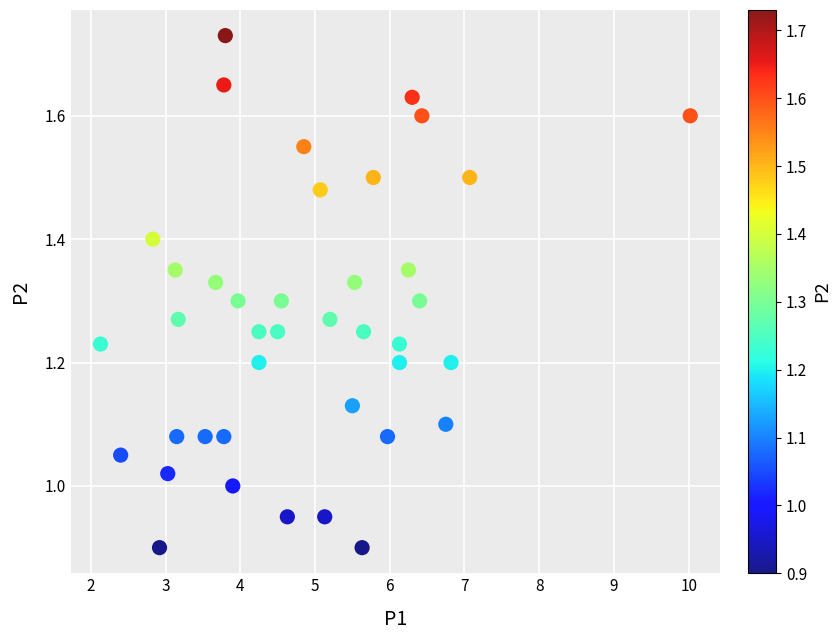

What is the range of Y values (max minus min)?

0.8